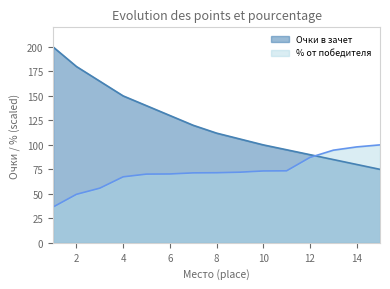

Is the value of % от победителя at 2 greater than the value of Очки в зачет at 13?

No